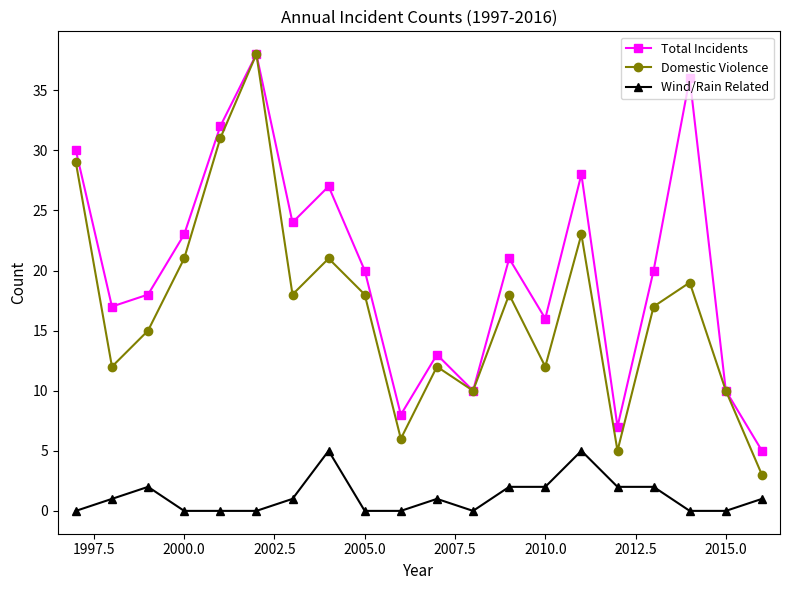

What are all the series names shown in the legend?

Total Incidents, Domestic Violence, Wind/Rain Related